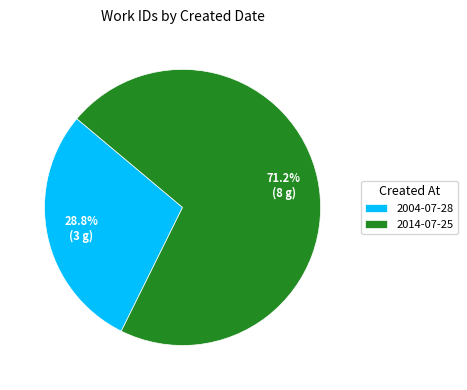

What percentage do 2004-07-28 and 2014-07-25 together represent?

100.0%